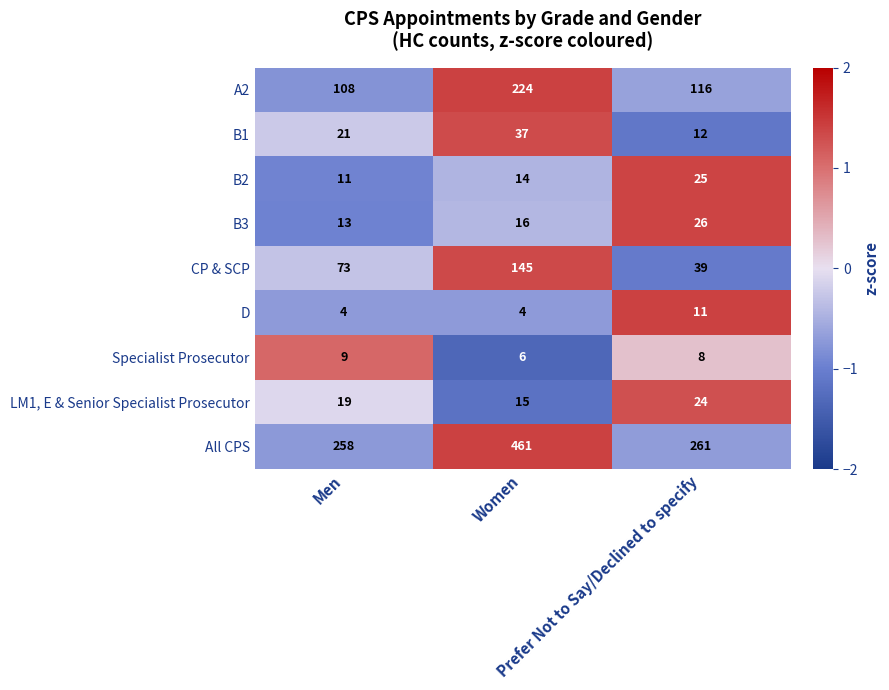

Between Men and Women, which series saw the biggest shift?

All CPS